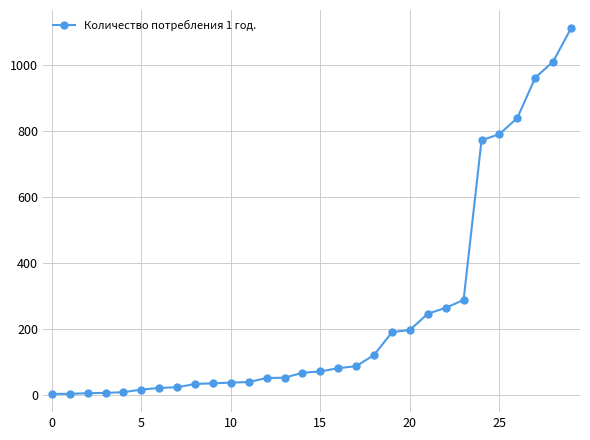

What is the sum of all values?

7402